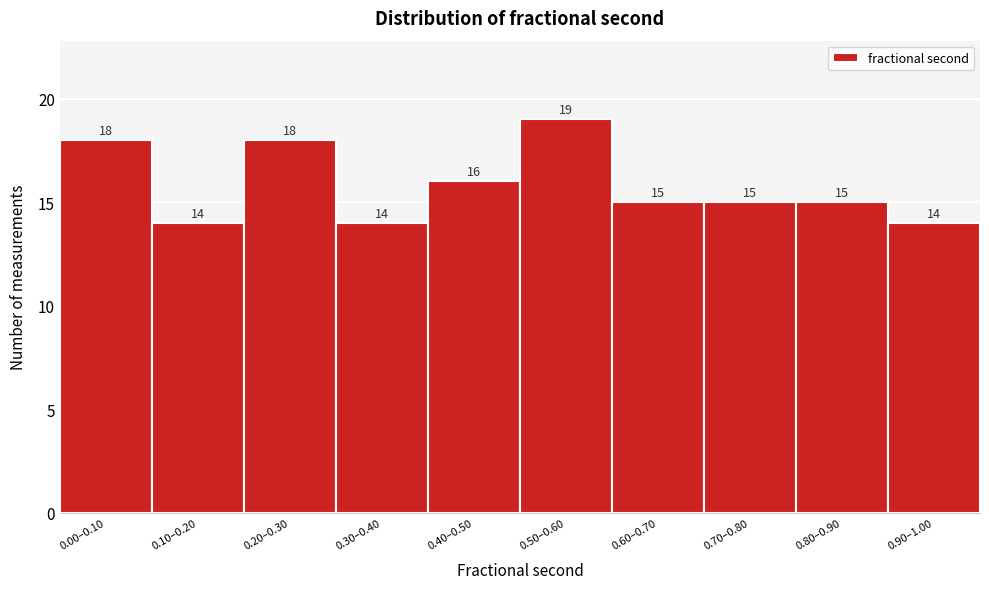

Reading left to right, extract all data points from this chart.

18	14	18	14	16	19	15	15	15	14